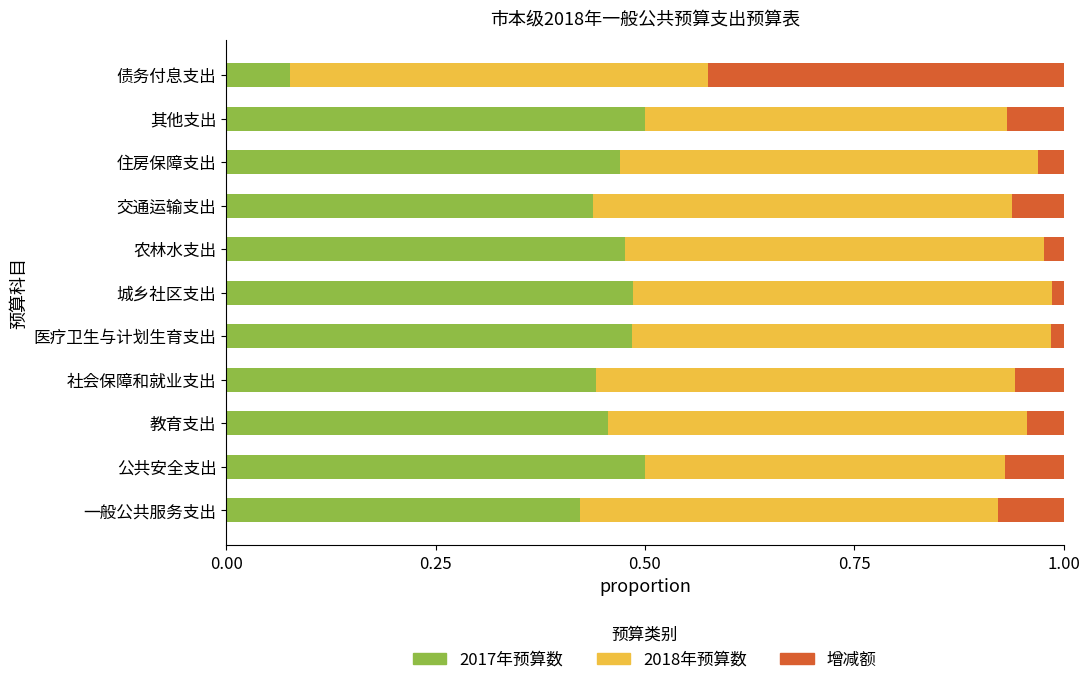

What is the total value across all series at 一般公共服务支出?

1.0